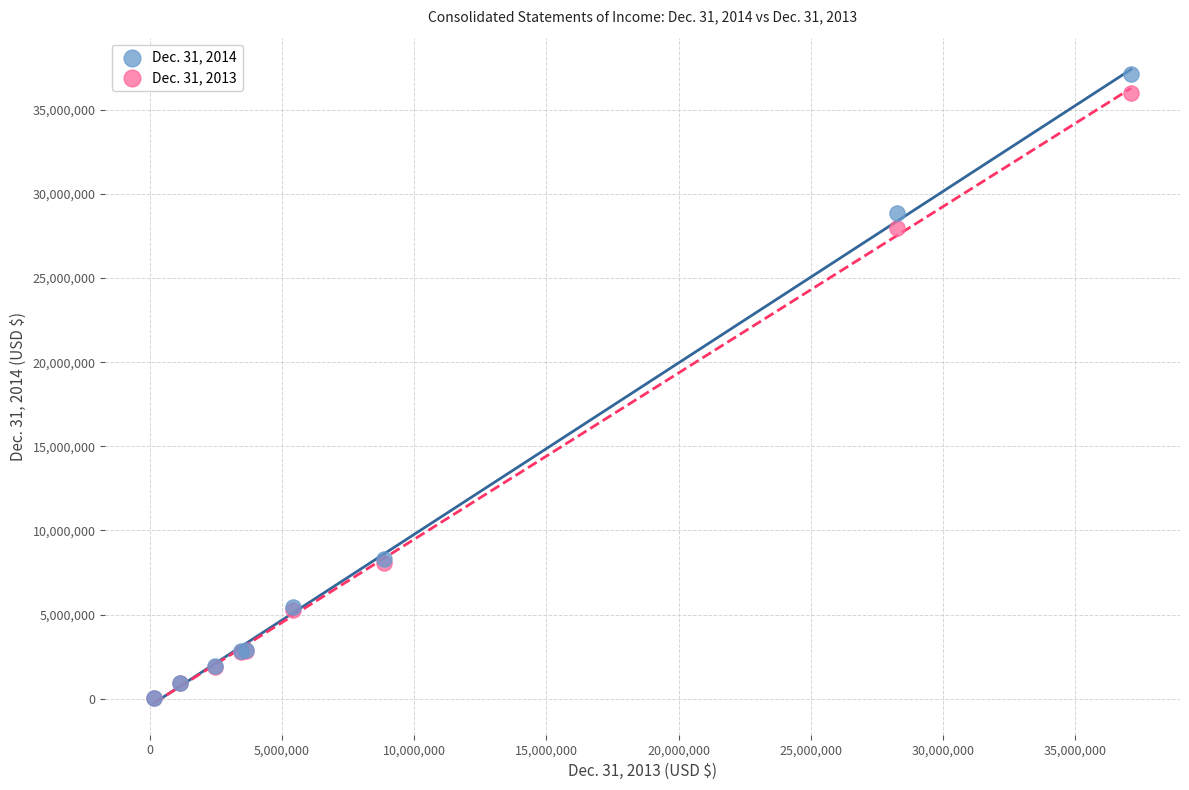

Which series contains the highest Y value?

Dec. 31, 2014